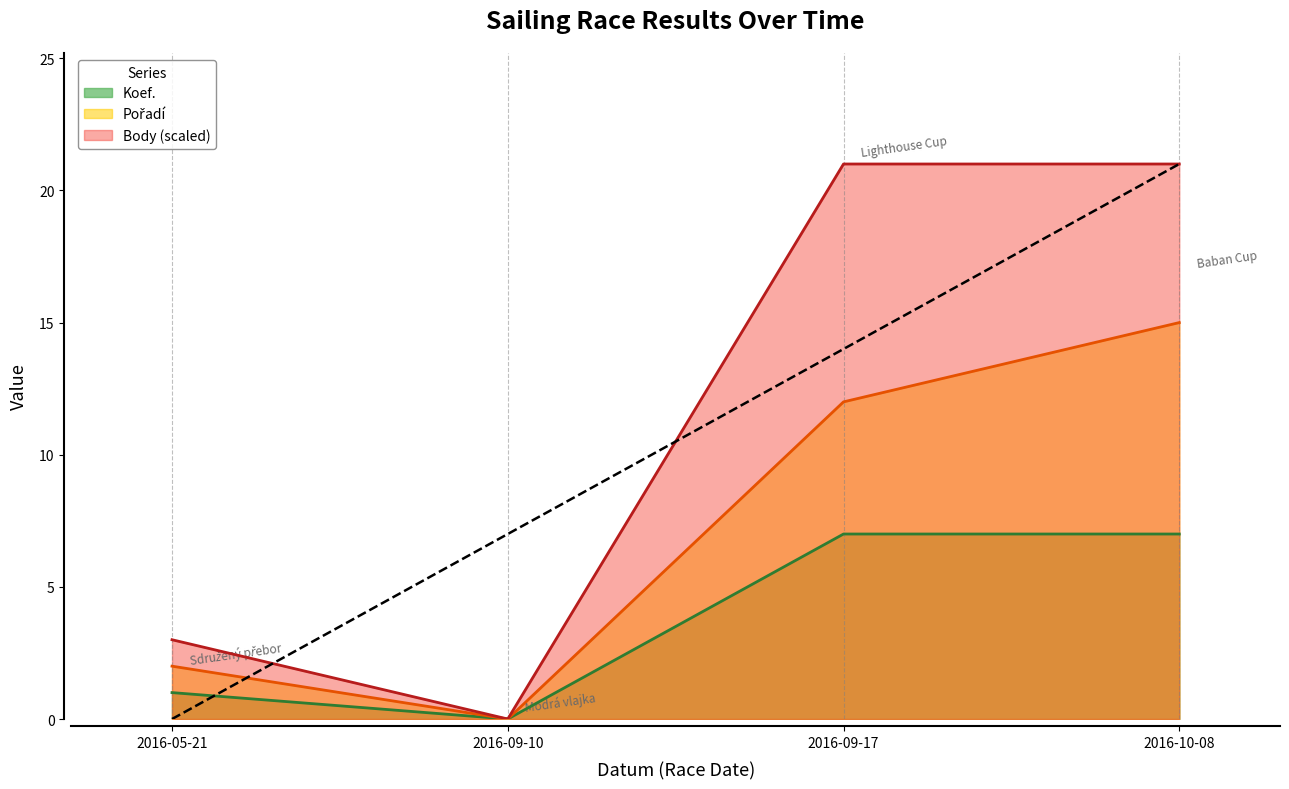

What position from the left is 2016-09-10?

2